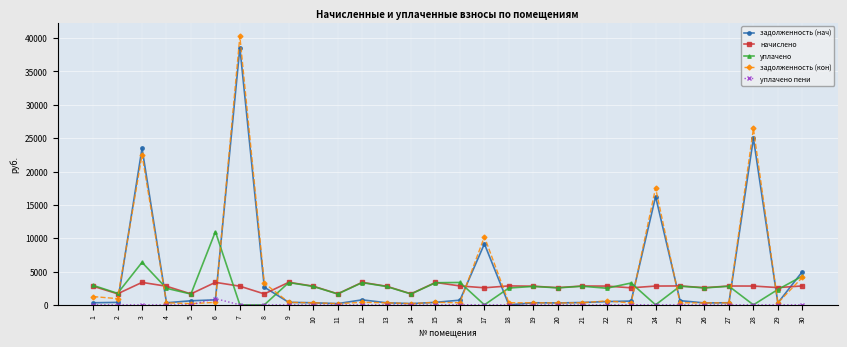

What are all the series names shown in the legend?

задолженность (нач), начислено, уплачено, задолженность (кон), уплачено пени